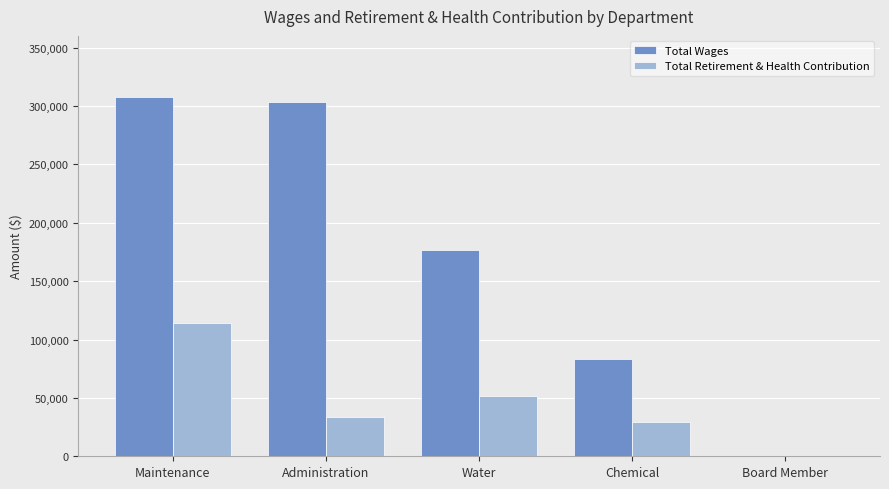

At which label does Total Retirement & Health Contribution first exceed 34016?

Maintenance